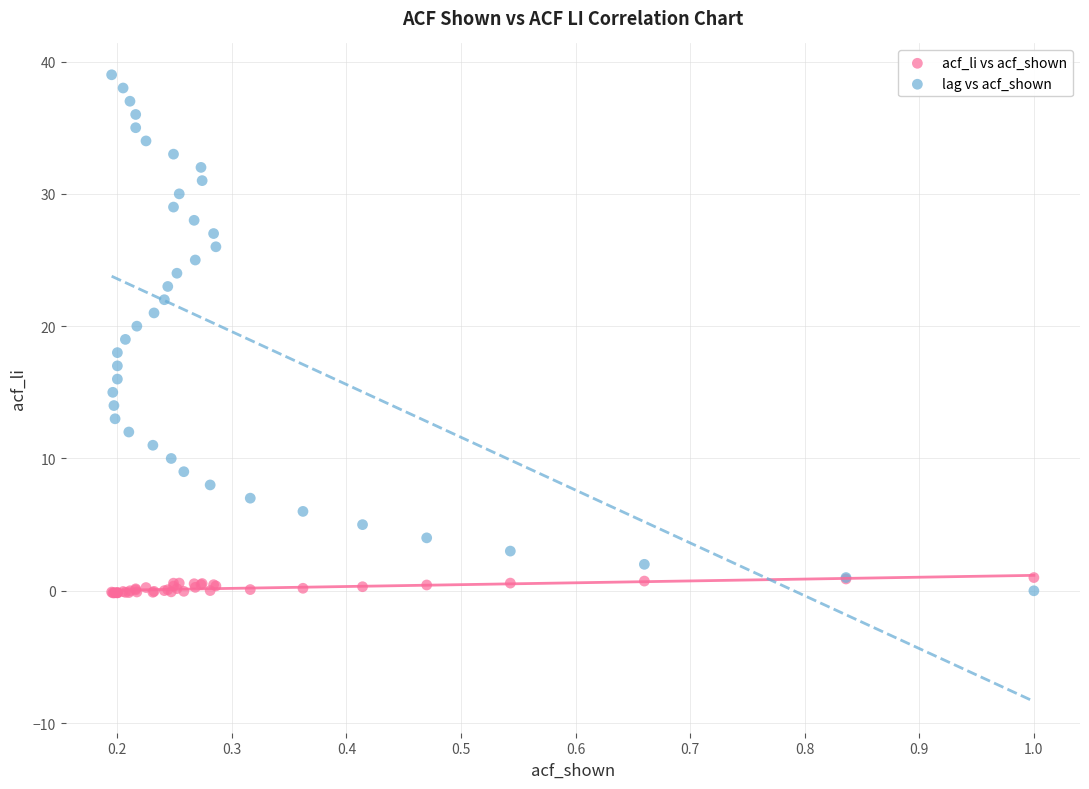

Which series has the largest Y range (max minus min)?

lag vs acf_shown